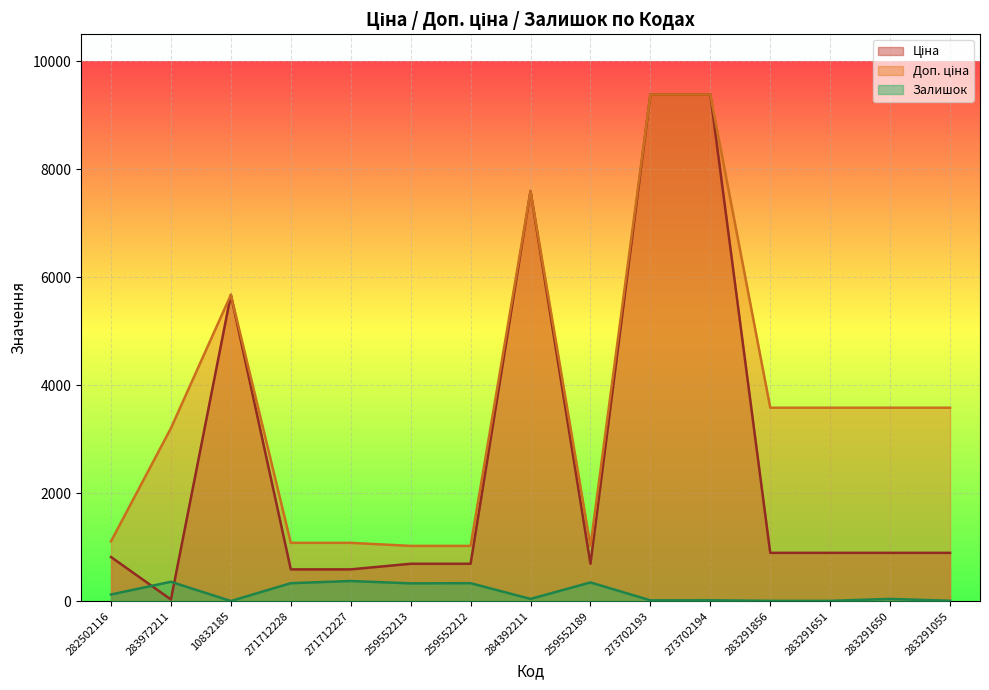

True or false: Доп. ціна and Залишок cross at least once.

False